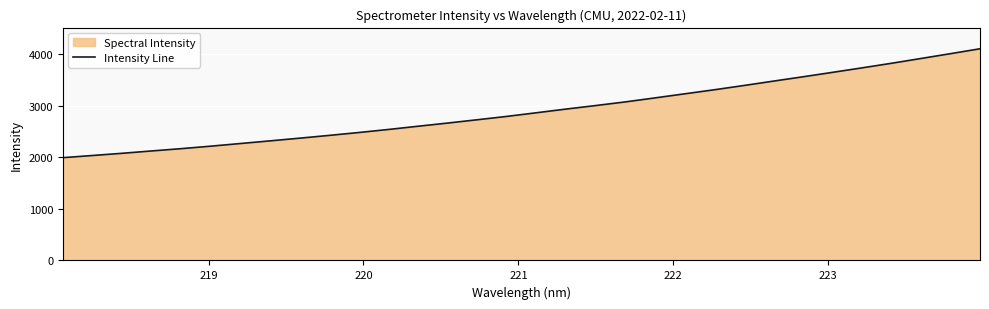

What is the maximum value shown in the chart?

4107.2